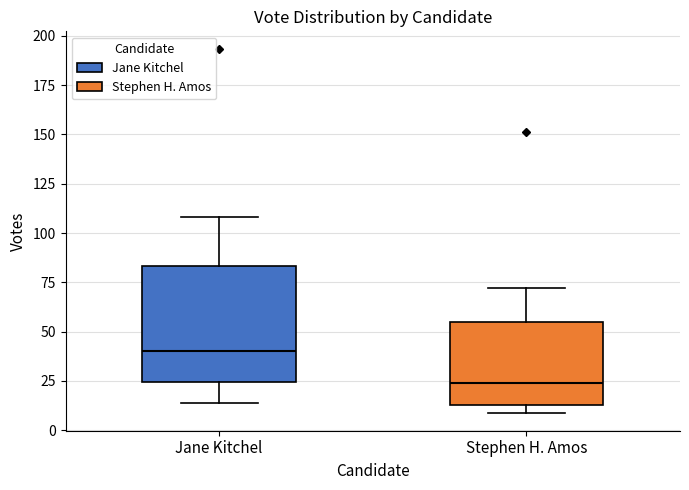

Reading left to right, transcribe this box plot: for each box, give where its median line is, the range the box spans, and where its two whiskers end, as read against the y-axis. The values are not printed on the chart, so give them approximately, as read against the axis.

Jane Kitchel: median 40, box 25 to 85, whiskers 15 to 110
Stephen H. Amos: median 25, box 15 to 55, whiskers 10 to 70